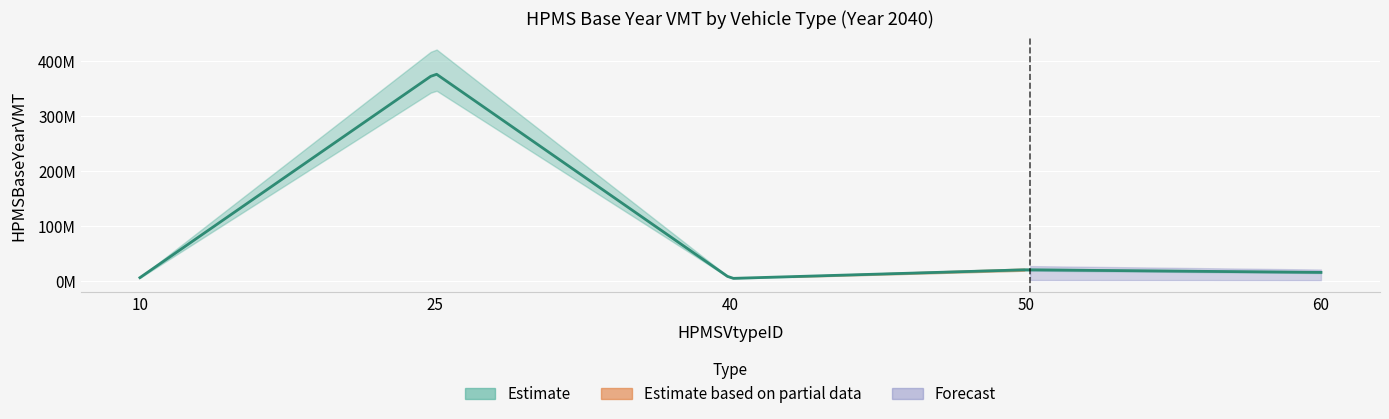

At which category does the chart reach its peak across all series?

25